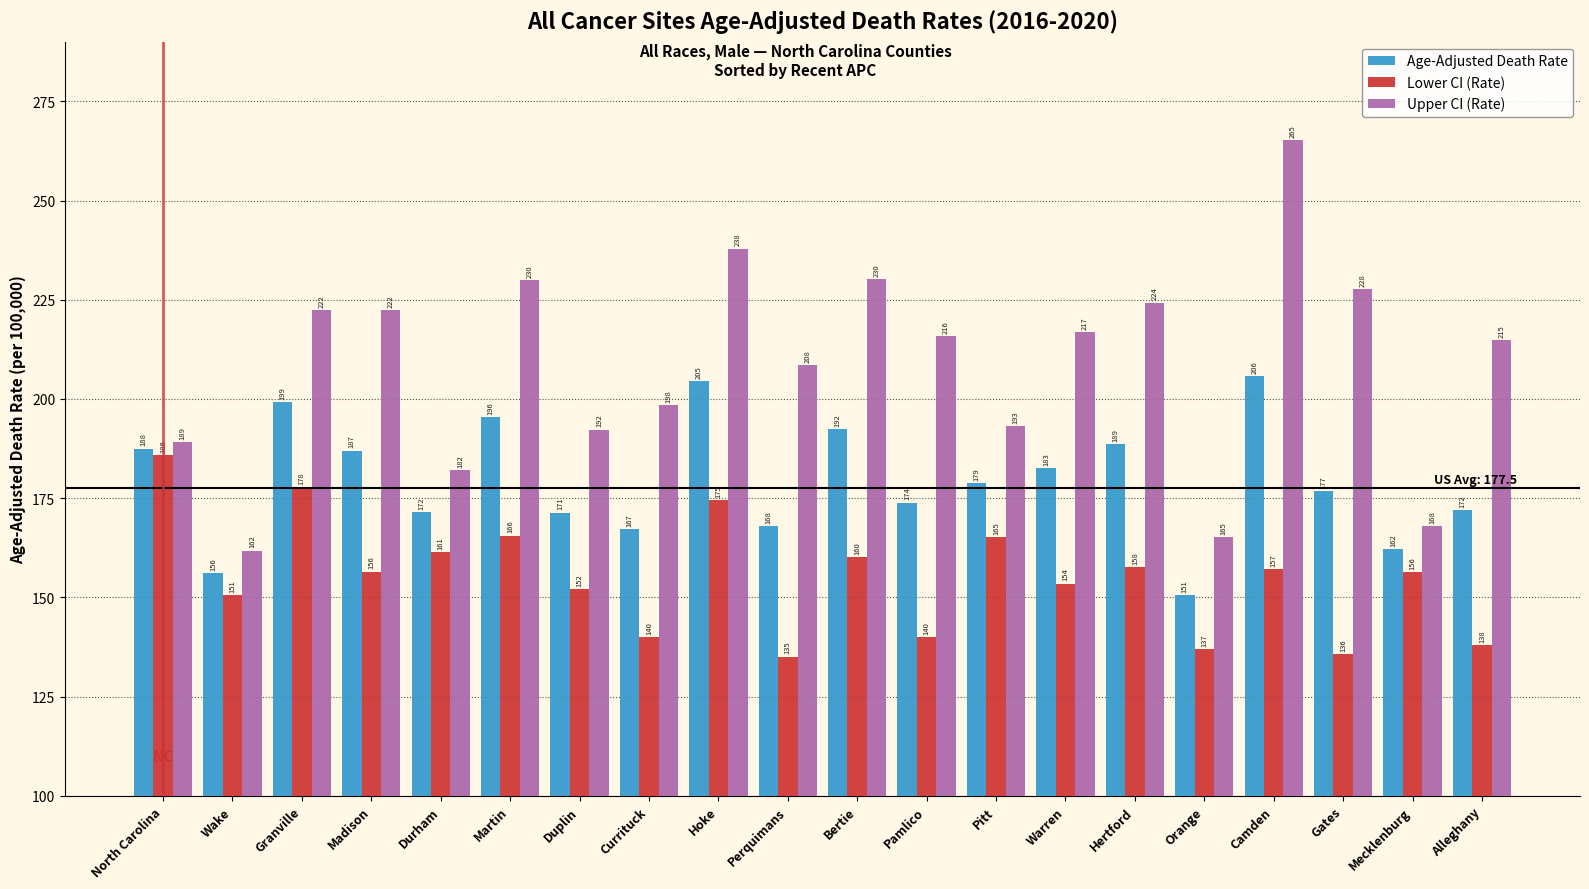

At which label is Upper CI (Rate) closest to 213?

Alleghany